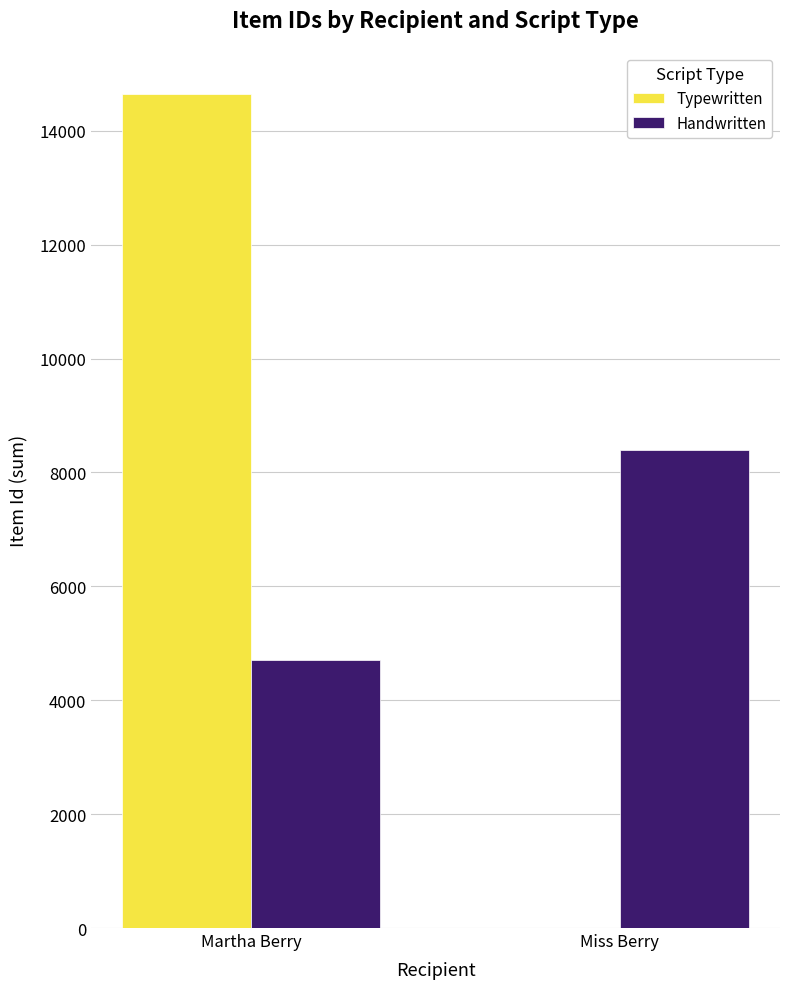

What is the approximate value of Typewritten at Martha Berry?

14650